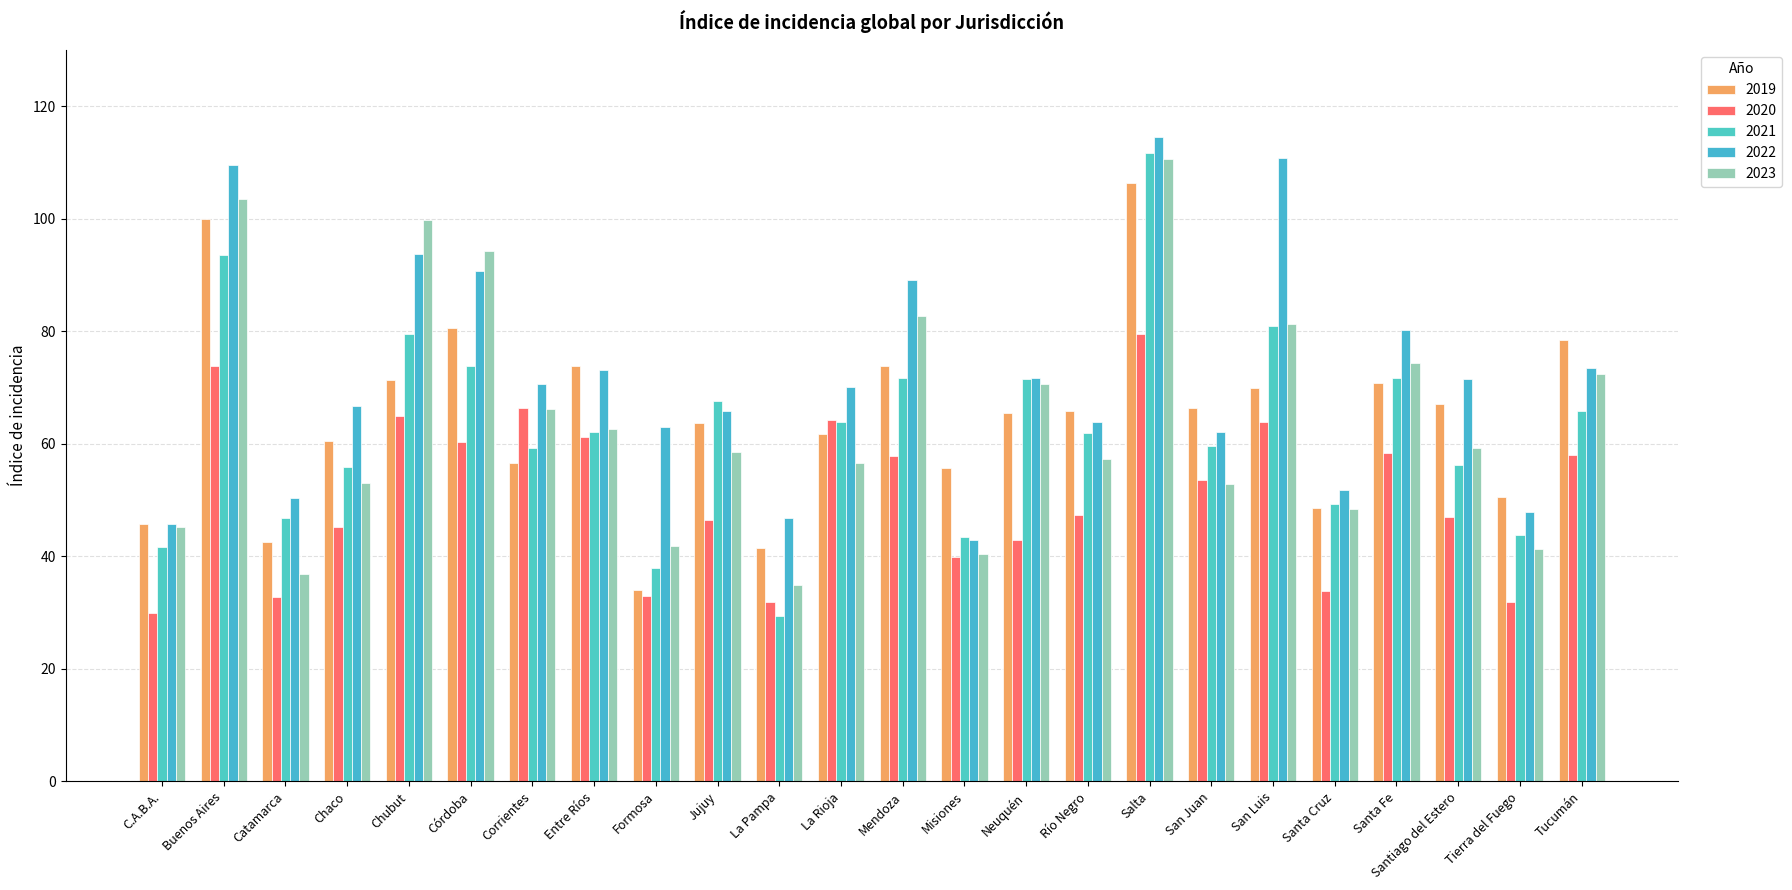

How many bars are there in total?

120